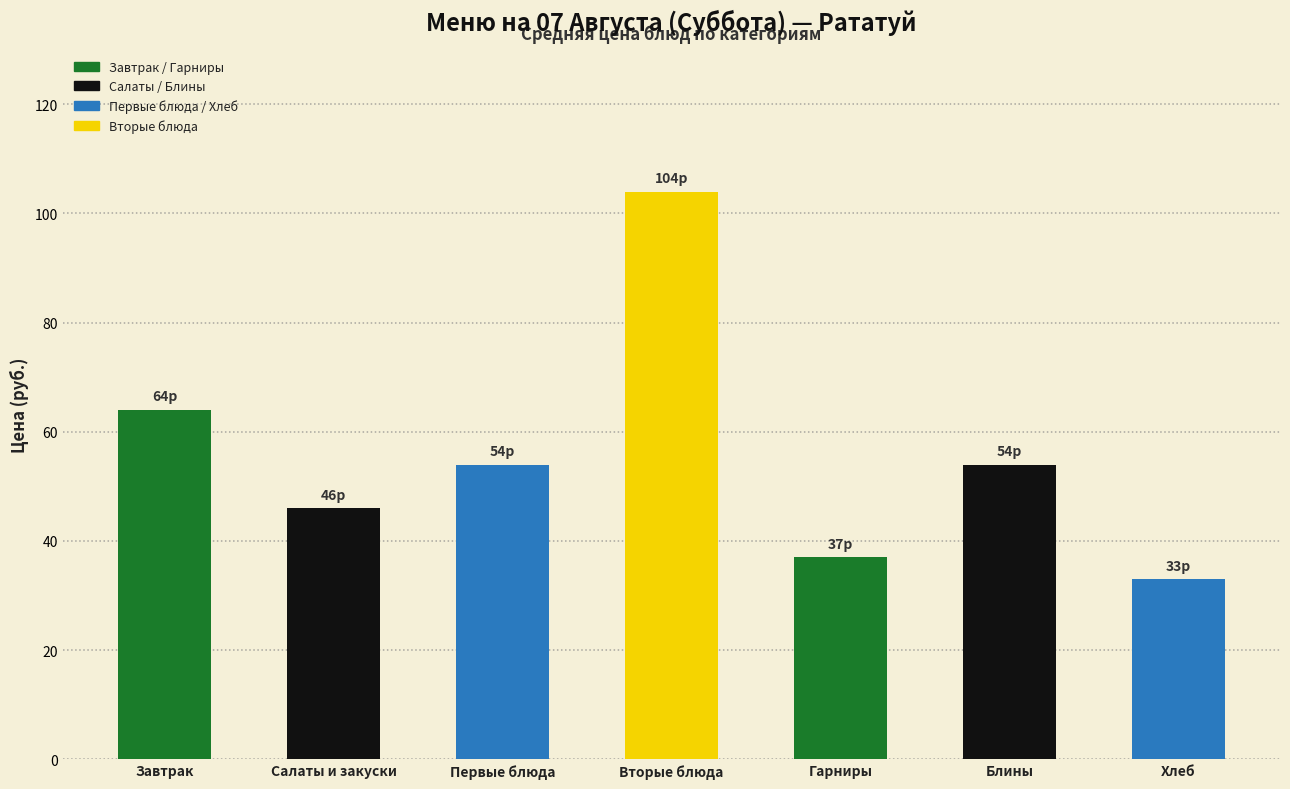

What is the value of the 1st bar from the left?

64